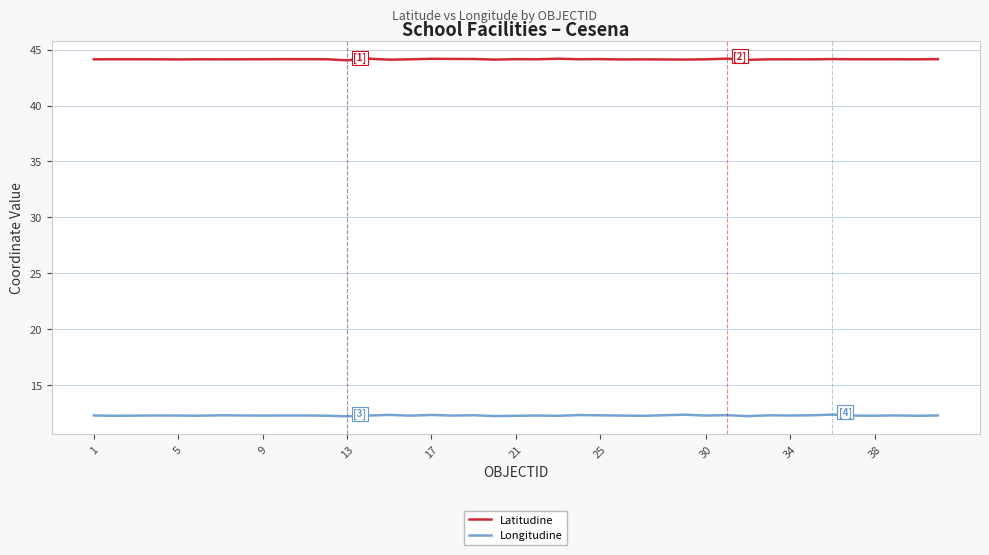

Rank the series by their maximum value, from highest to lowest.

Latitudine, Longitudine